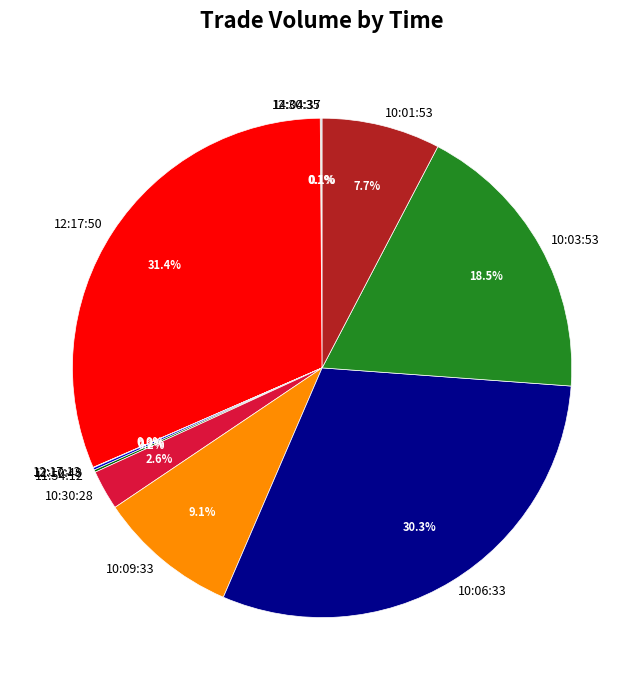

What portion of the pie excludes 10:09:33?

90.9%